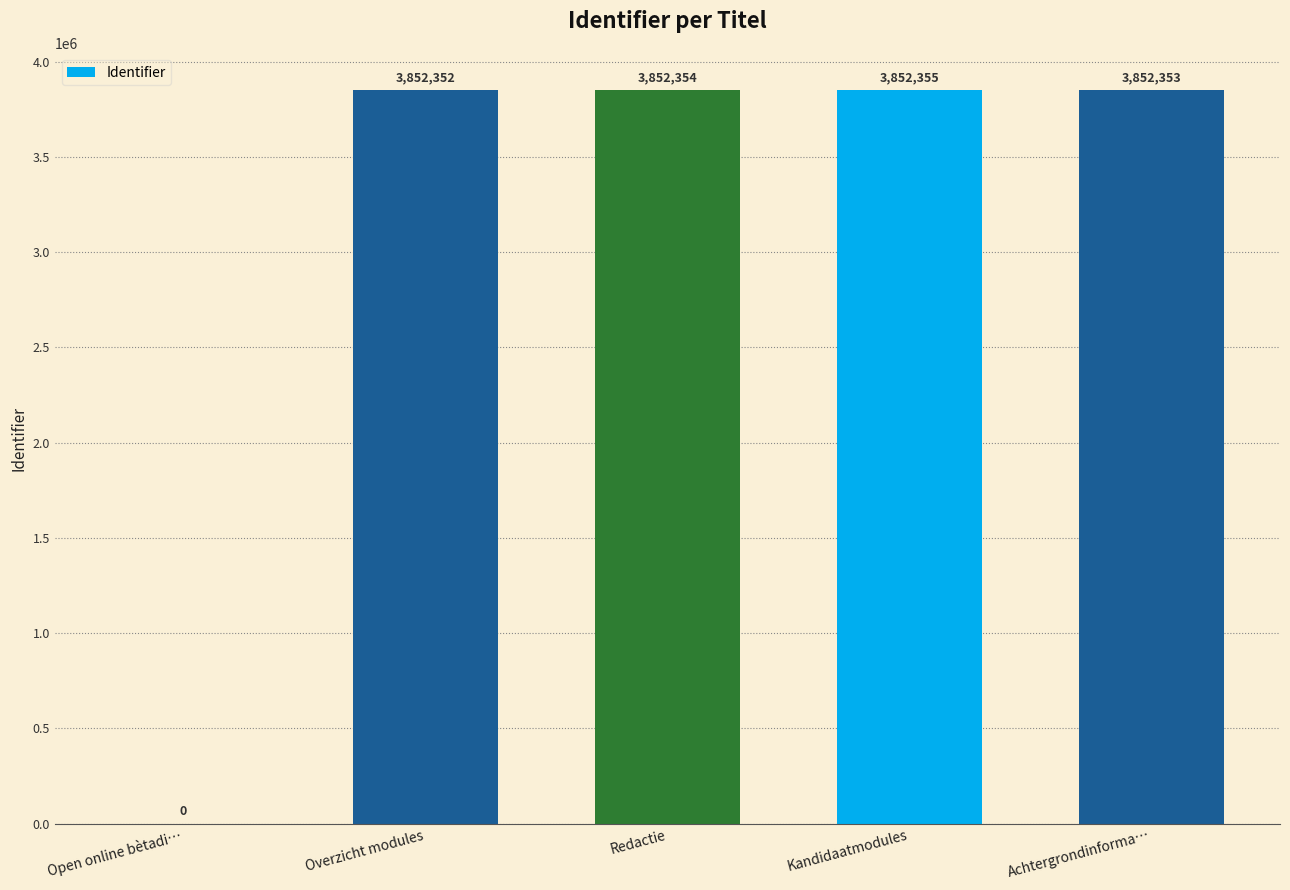

Are the bars horizontal?

No